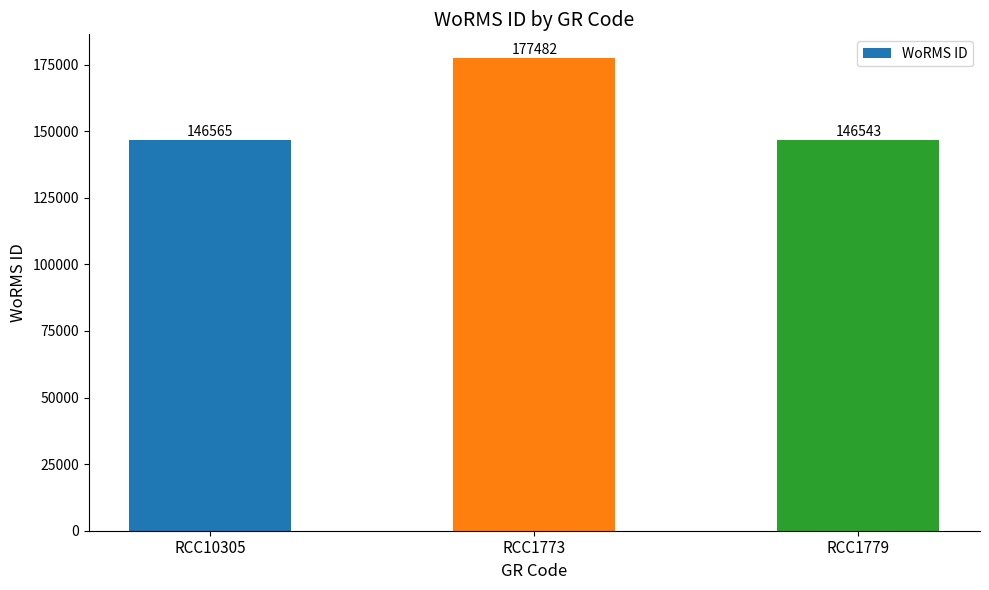

What is the change in value from RCC1773 to RCC1779?

-30939